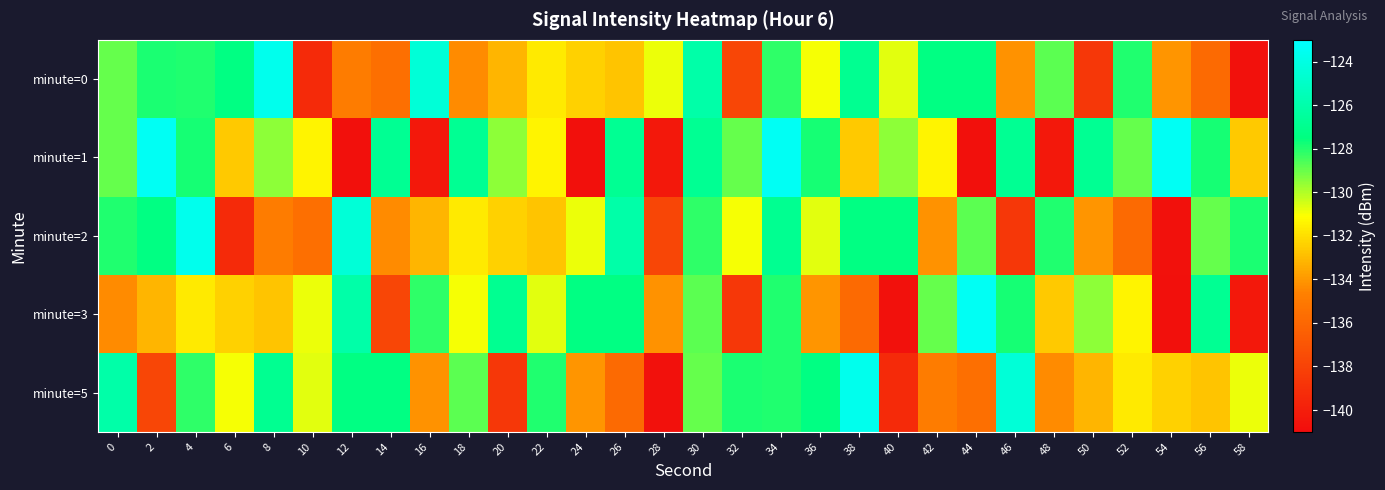

Between 52 and 0, which is larger?

52